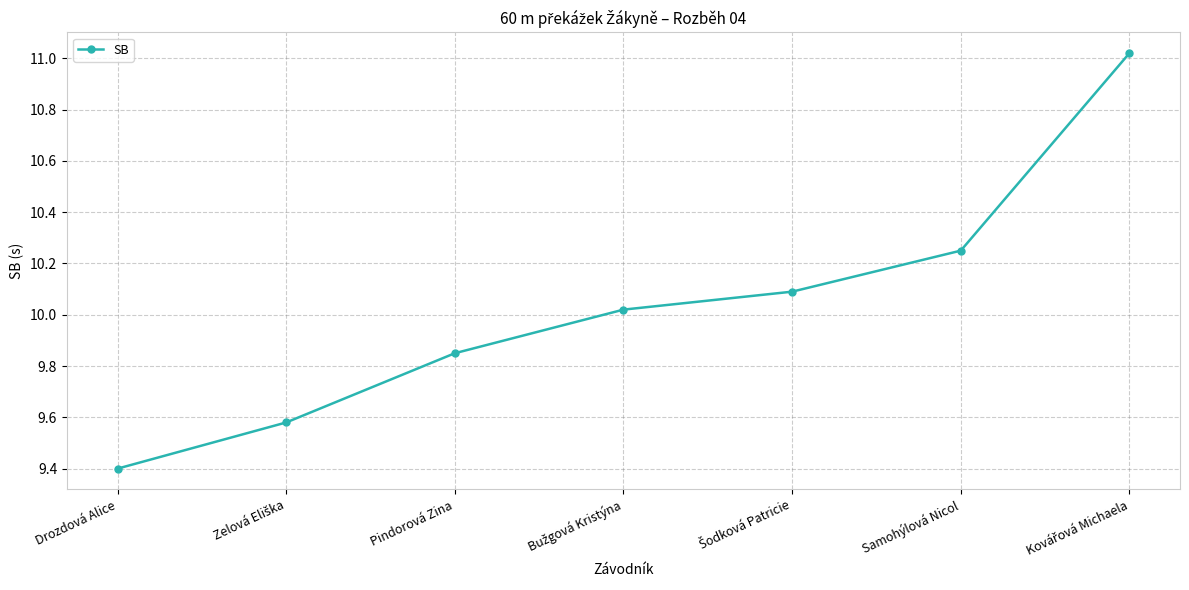

How many distinct data groups are displayed?

1